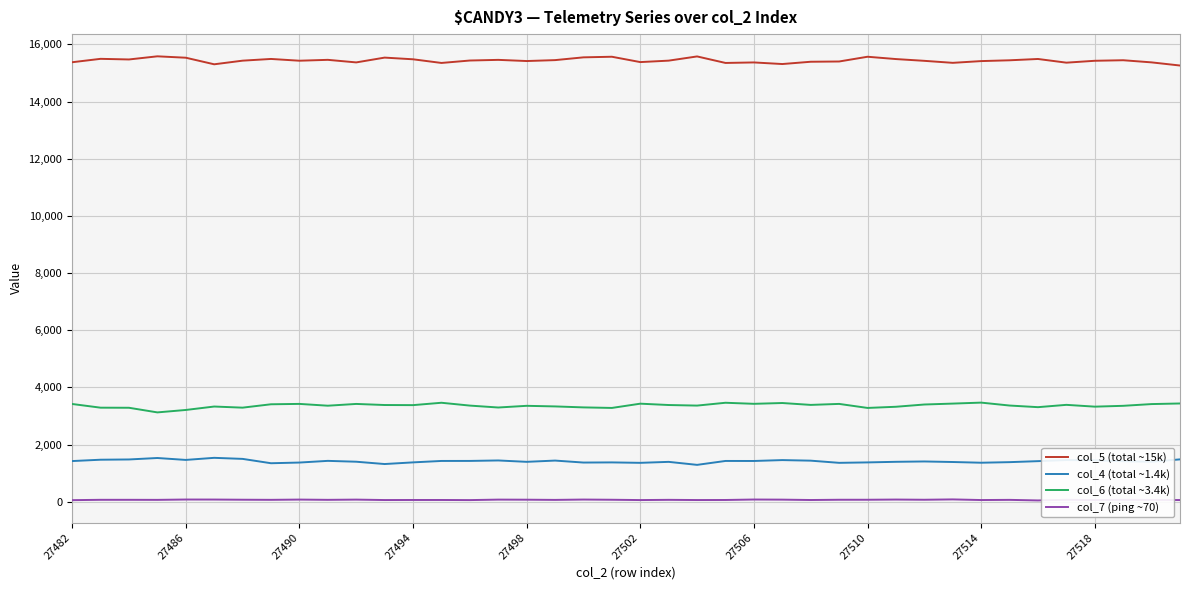

Which series has the largest total across all categories?

col_5 (total ~15k)